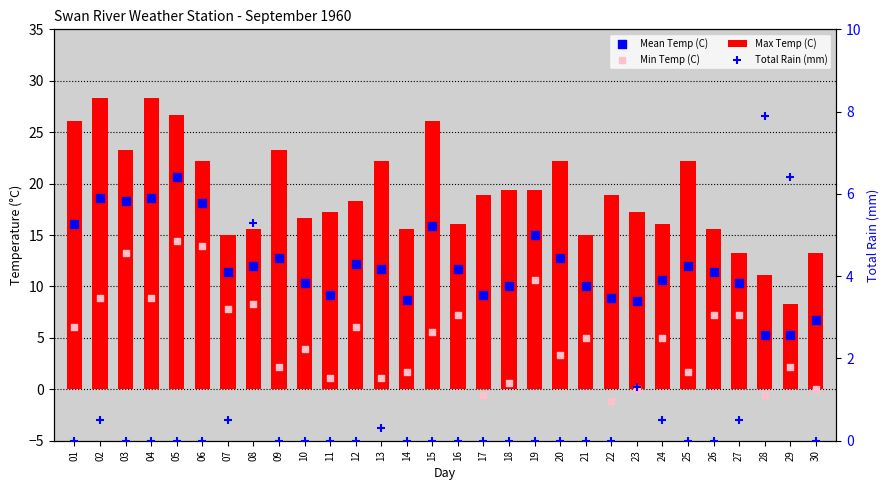

At how many categories does at least one series exceed 8?

30